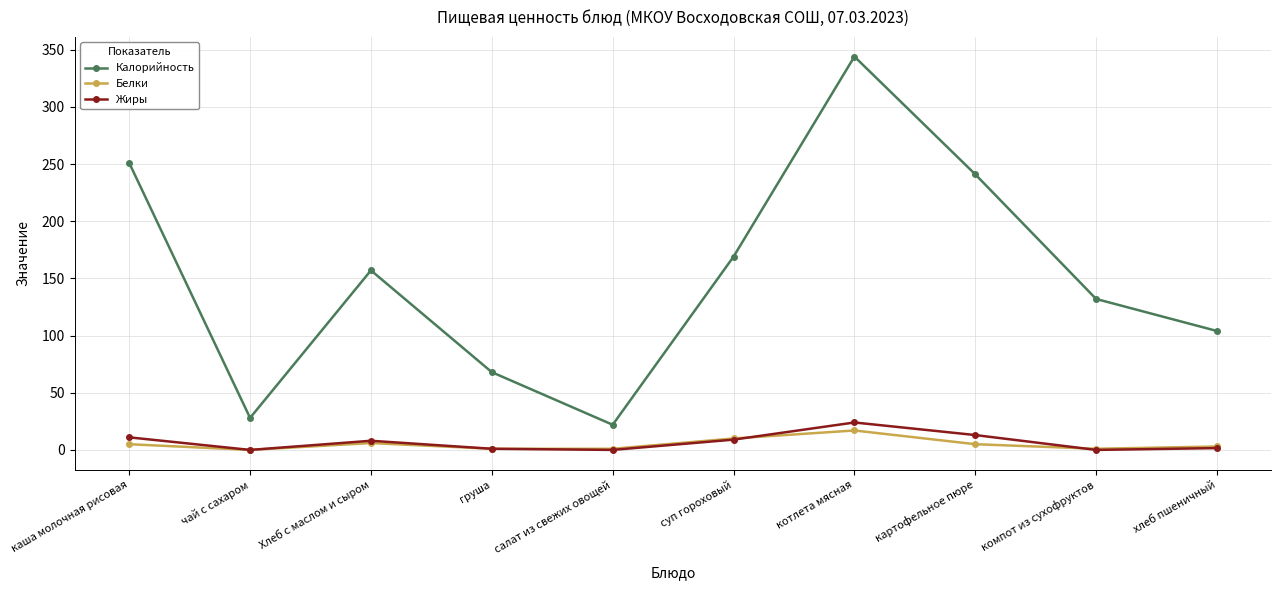

Which series has the largest range (max minus min)?

Калорийность